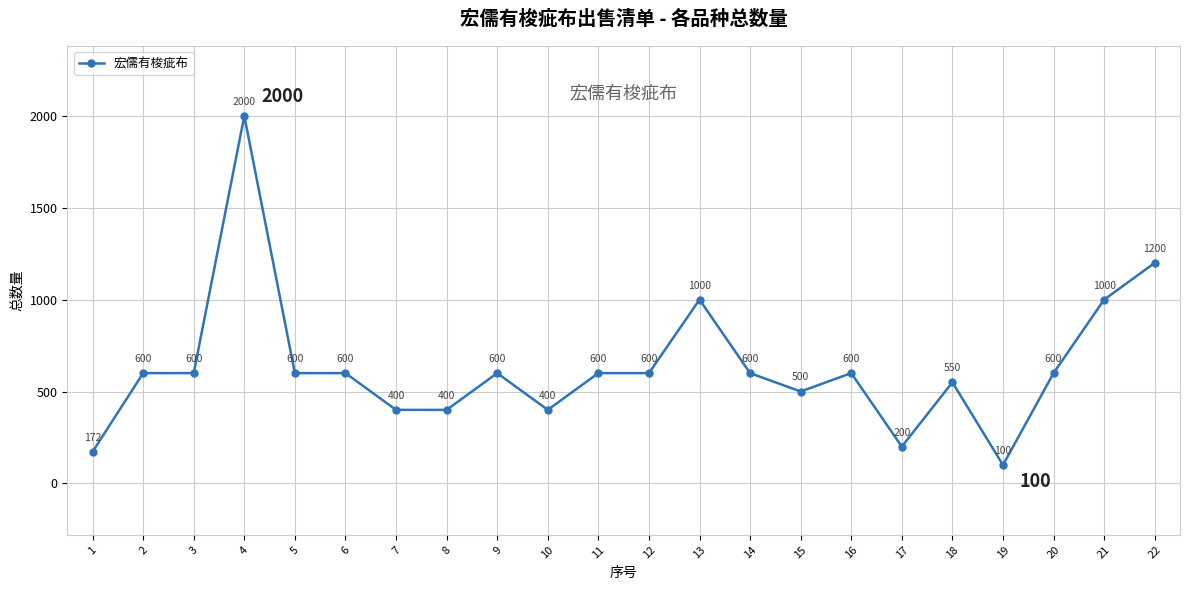

Between 18 and 6, which is larger?

6